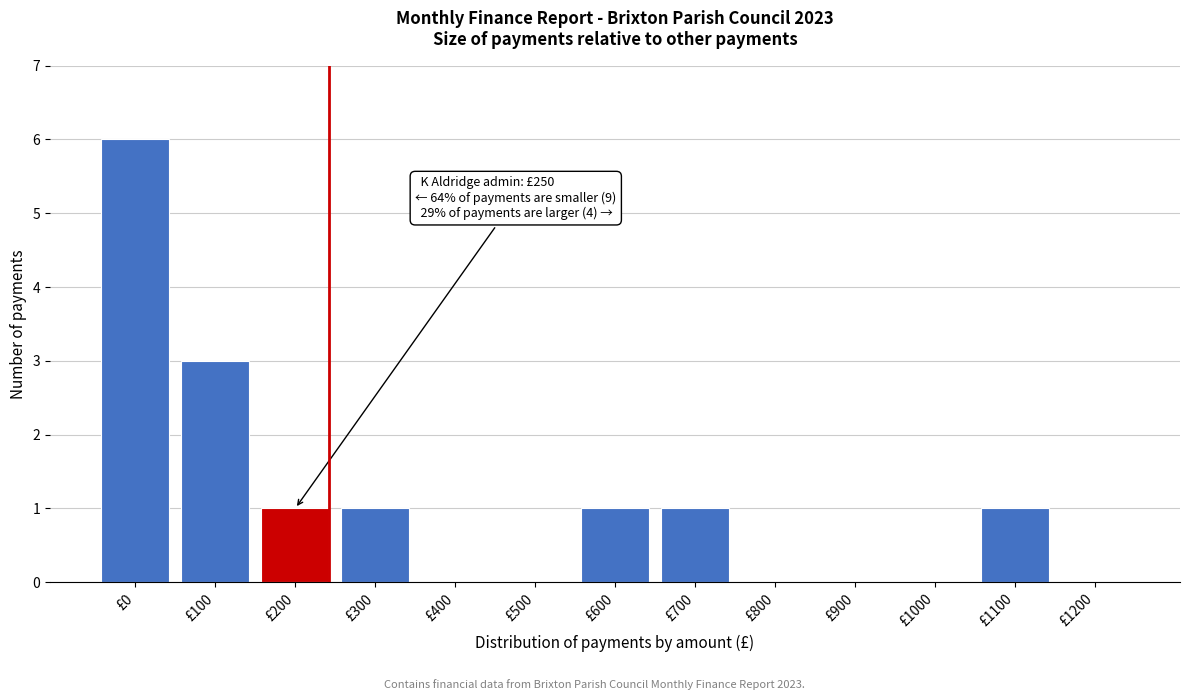

Reading left to right, list all the values displayed in this chart.

£0=6	£100=3	£200=1	£300=1	£400=0	£500=0	£600=1	£700=1	£800=0	£900=0	£1000=0	£1100=1	£1200=0